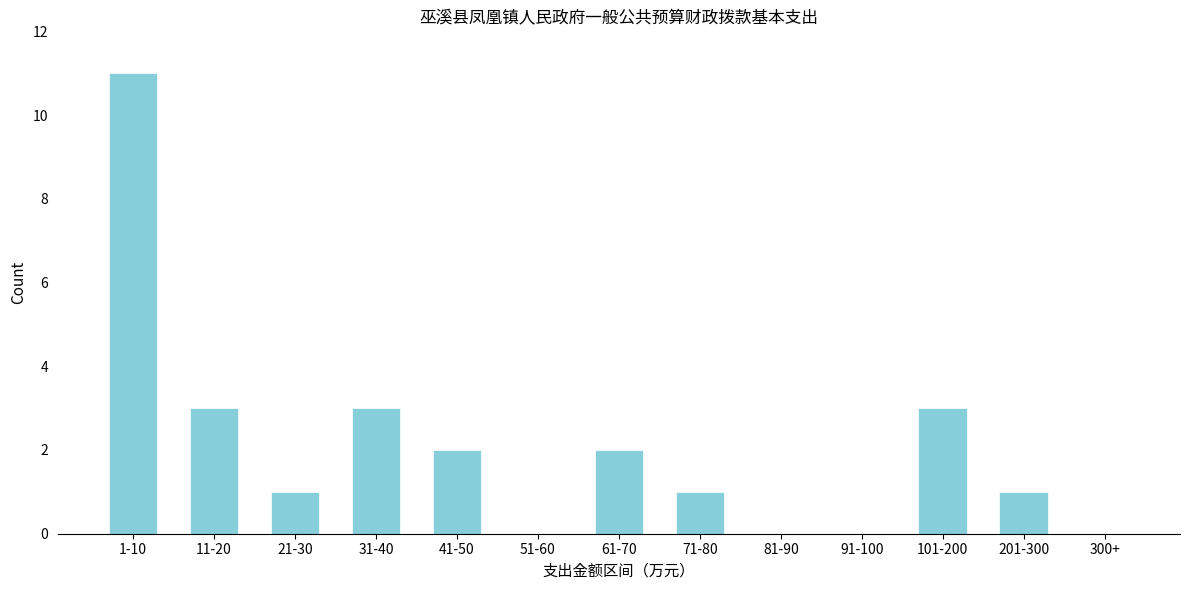

Reading left to right, list all the values displayed in this chart.

1-10=11	11-20=3	21-30=1	31-40=3	41-50=2	51-60=0	61-70=2	71-80=1	81-90=0	91-100=0	101-200=3	201-300=1	300+=0